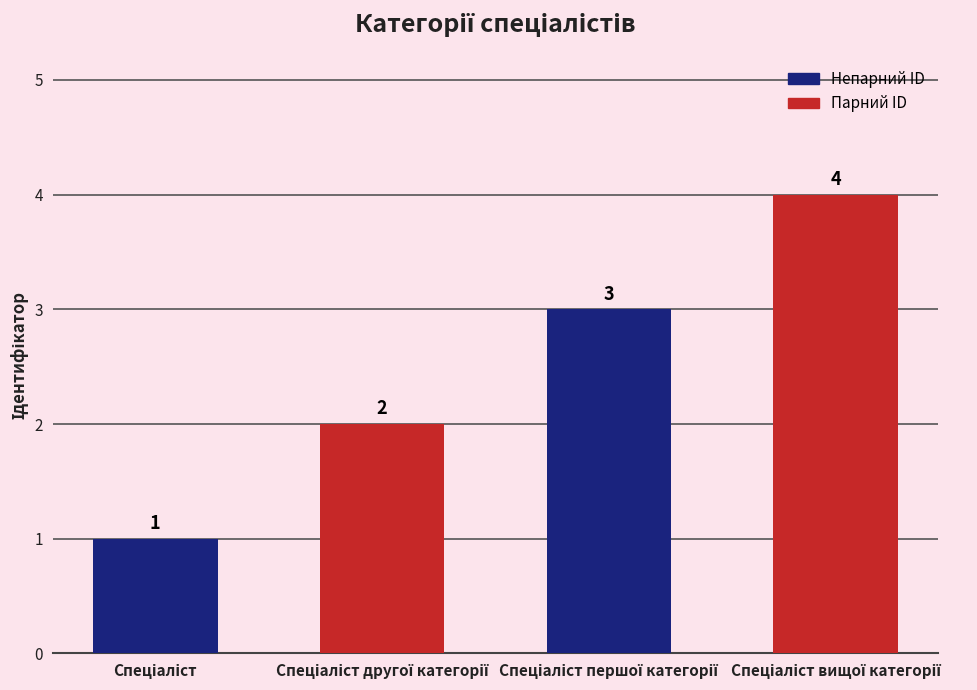

What is the minimum value shown in the chart?

1